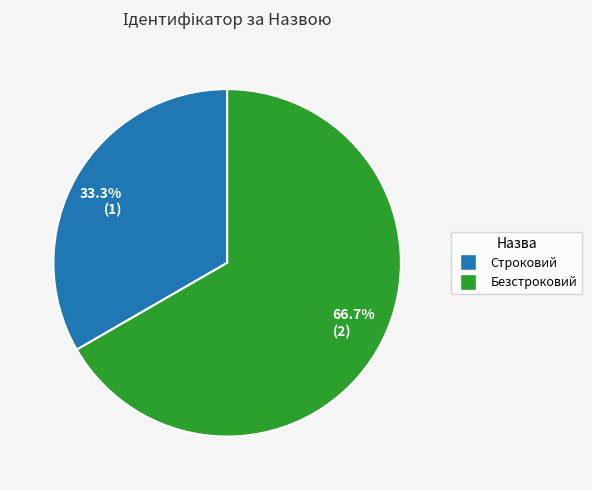

Between 33.3% (1) and 66.7% (2), which is larger?

66.7% (2)